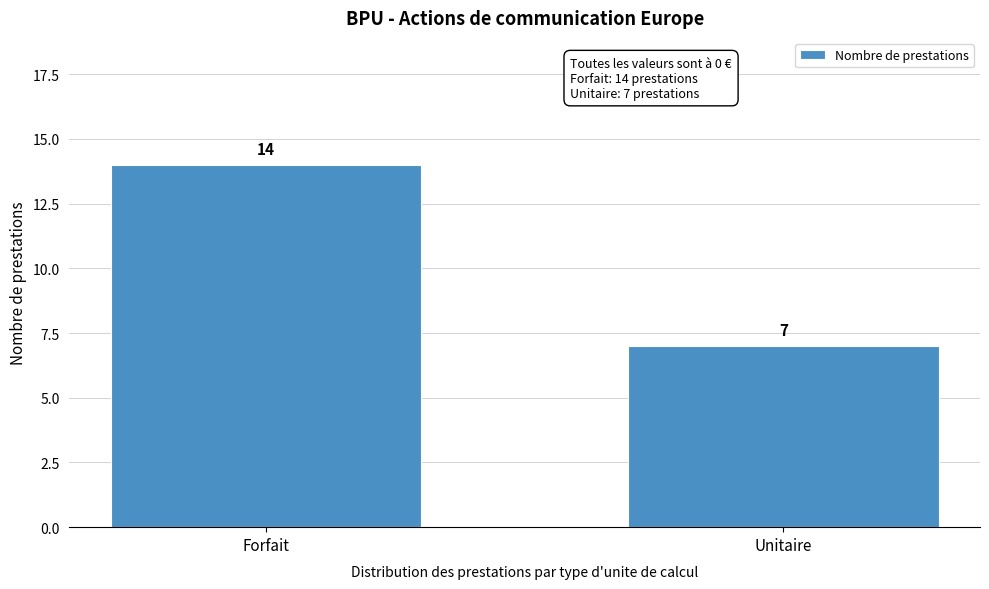

Reading left to right, extract all data points from this chart.

Forfait=14	Unitaire=7